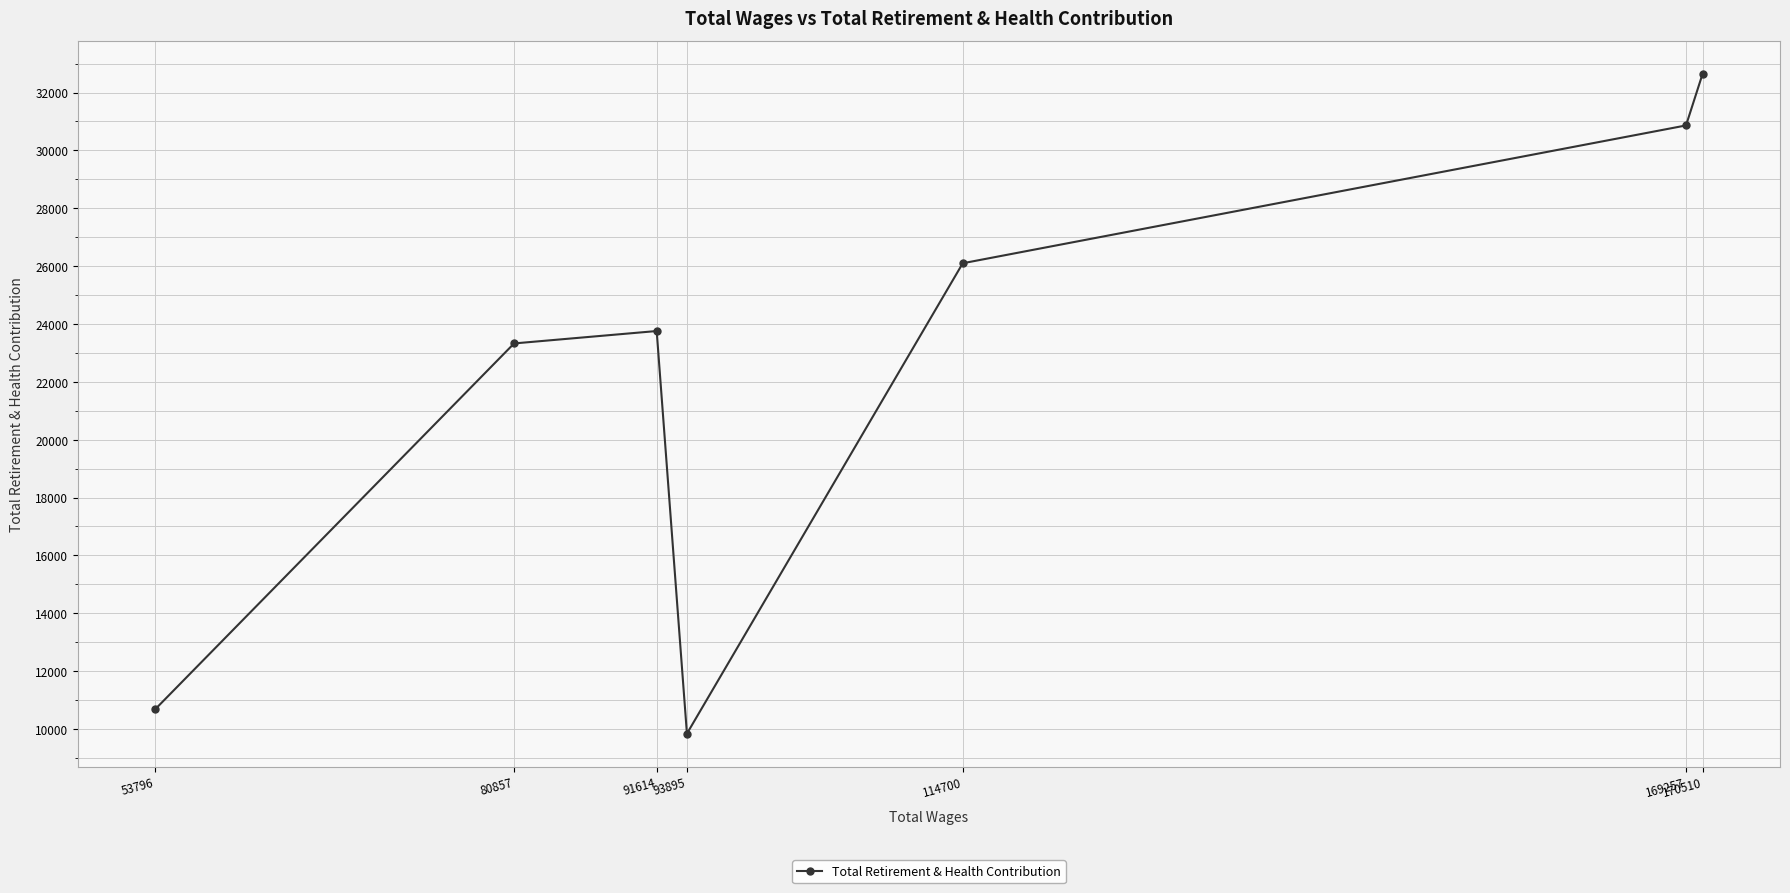

List the labels in order of value, smallest first.

93895, 53796, 80857, 91614, 114700, 169257, 170510